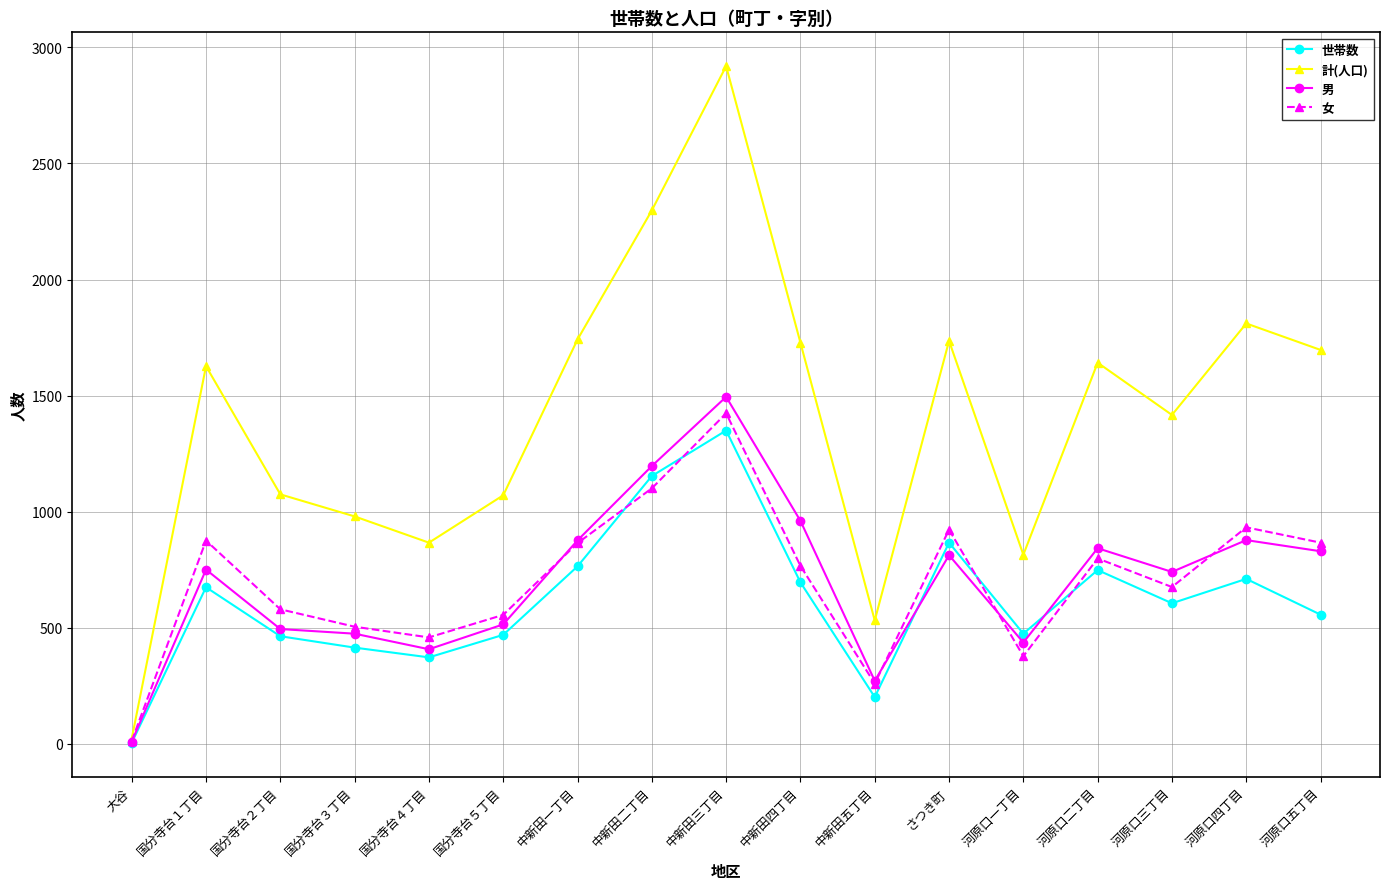

List the series in order of their peak value, lowest first.

世帯数, 女, 男, 計(人口)